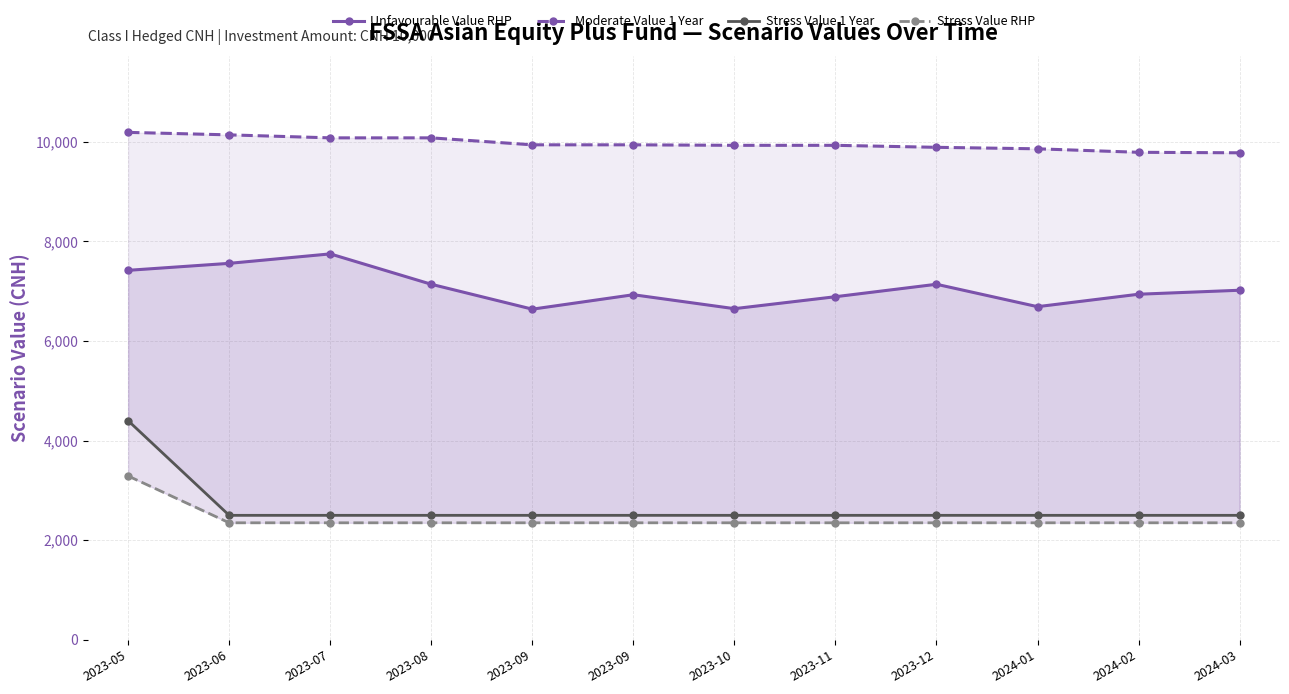

Where is Stress Value 1 Year nearest to the value 3450?

2023-05